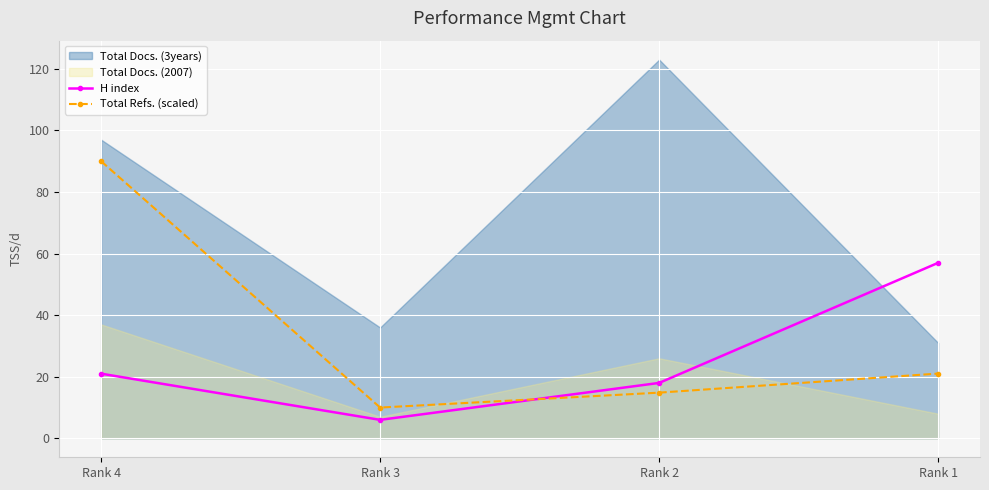

What is the difference between the highest and lowest values at Rank 4?

69.0